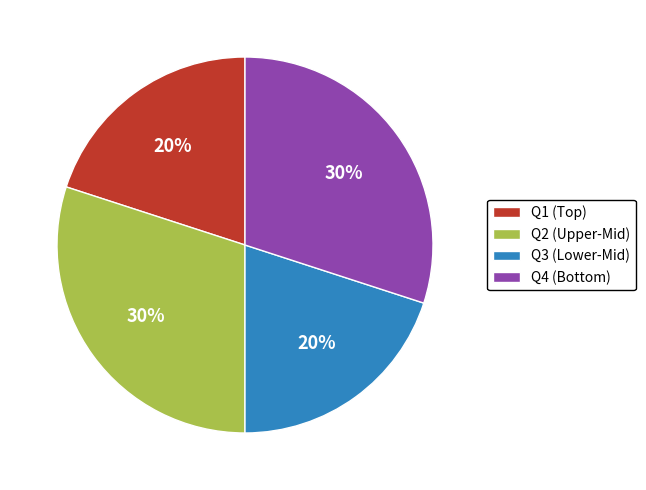

Which has a higher value, Q4 or Q3?

Q4